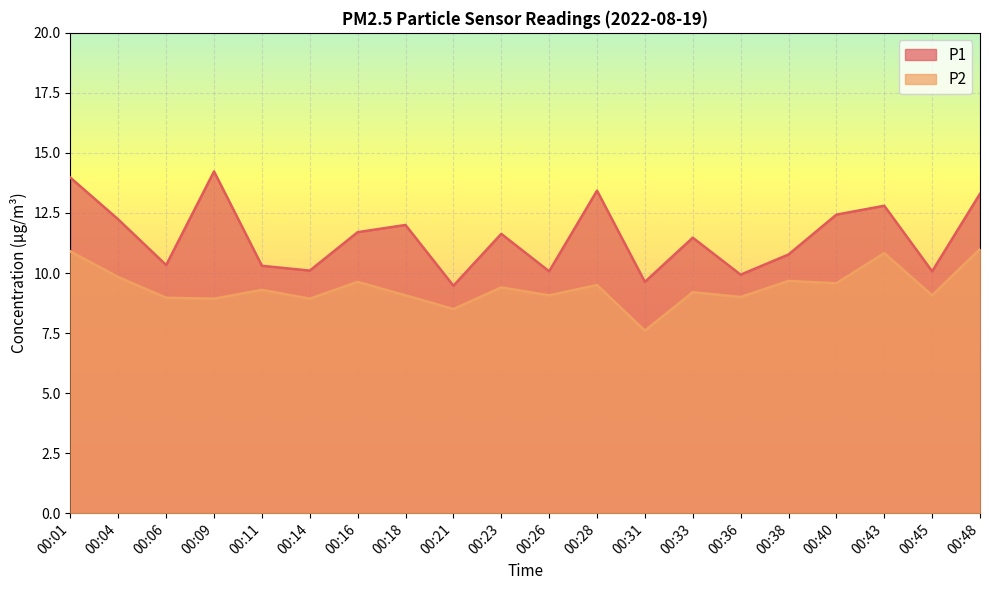

Where is the first local minimum for P1?

00:06